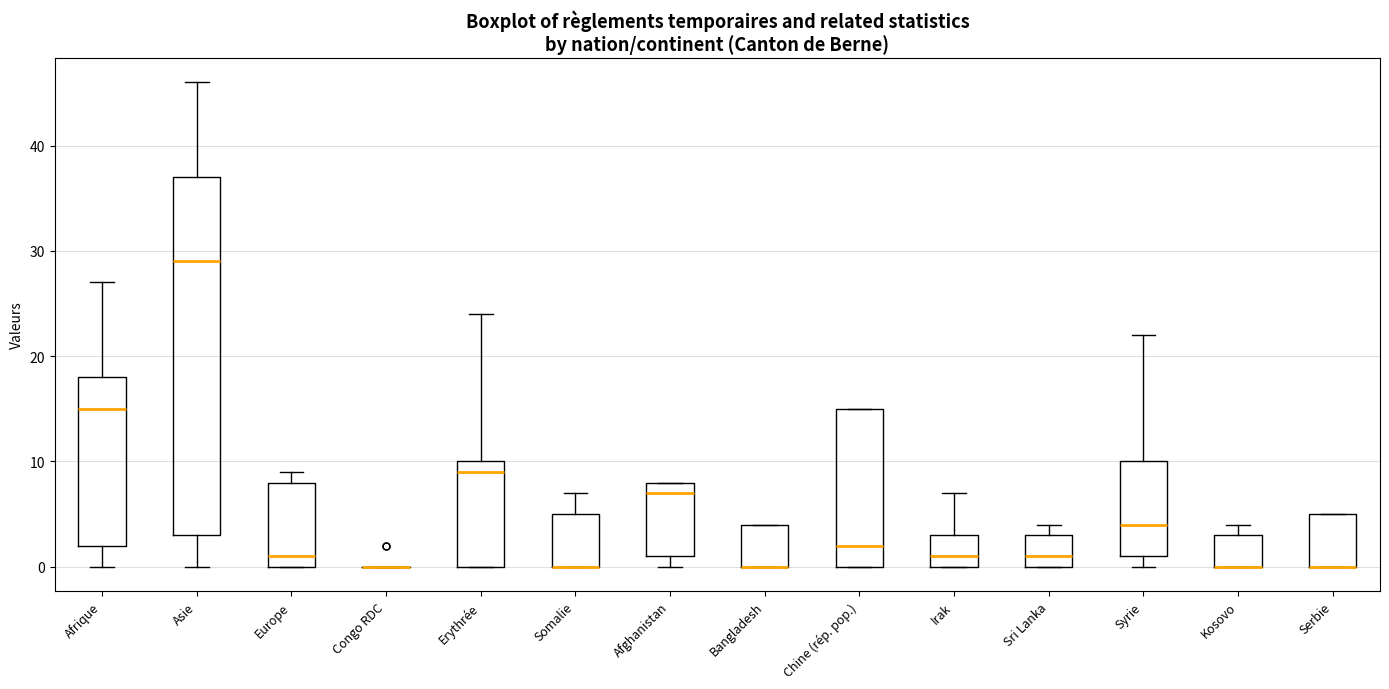

Reading left to right, read every box against the y-axis: the position of its median line, the range the box covers, and the ends of its whiskers. The values are not printed on the chart, so give them approximately, as read against the axis.

Afrique: median 15, box 2 to 18, whiskers 0 to 27
Asie: median 29, box 3 to 37, whiskers 0 to 46
Europe: median 1, box 0 to 8, whiskers 0 to 9
Congo RDC: box collapsed to a line at 0, whiskers 0 to 0
Erythrée: median 9, box 0 to 10, whiskers 0 to 24
Somalie: median 0 (drawn on the box's lower edge), box 0 to 5, whiskers 0 to 7
Afghanistan: median 7, box 1 to 8, whiskers 0 to 8
Bangladesh: median 0 (drawn on the box's lower edge), box 0 to 4, whiskers 0 to 4
Chine (rép. pop.): median 2, box 0 to 15, whiskers 0 to 15
Irak: median 1, box 0 to 3, whiskers 0 to 7
Sri Lanka: median 1, box 0 to 3, whiskers 0 to 4
Syrie: median 4, box 1 to 10, whiskers 0 to 22
Kosovo: median 0 (drawn on the box's lower edge), box 0 to 3, whiskers 0 to 4
Serbie: median 0 (drawn on the box's lower edge), box 0 to 5, whiskers 0 to 5